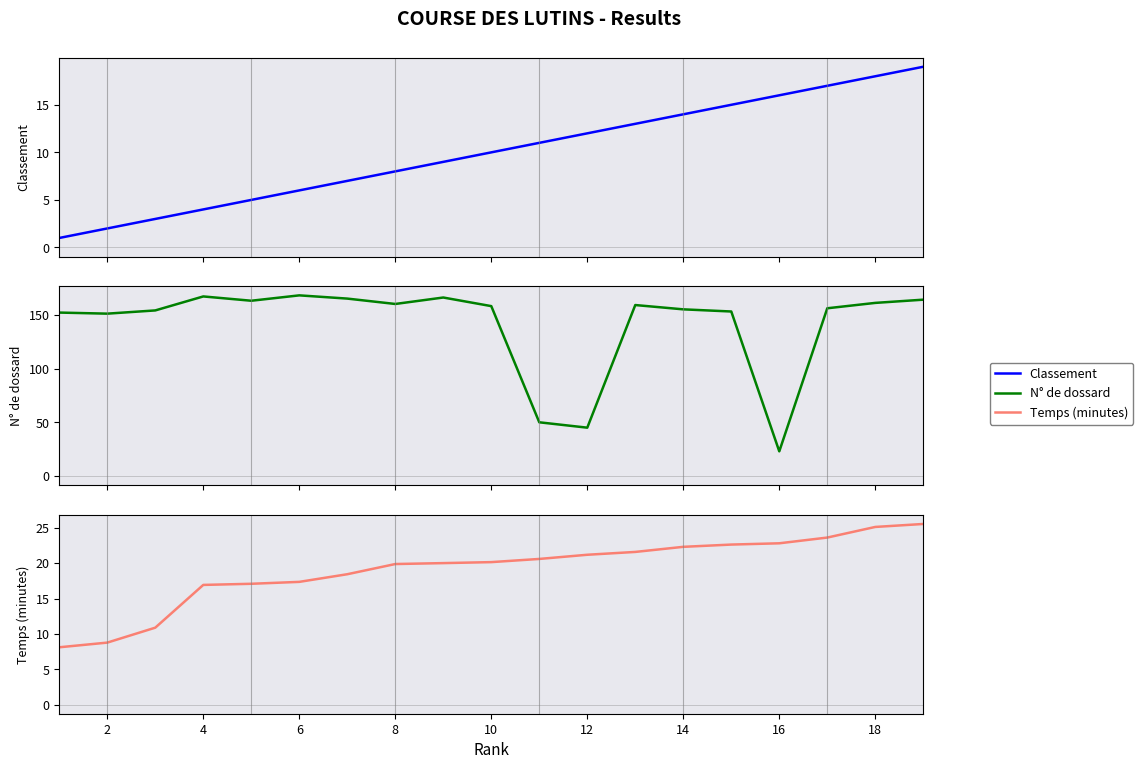

List the series in order of their peak value, lowest first.

Classement, Temps (minutes), N° de dossard